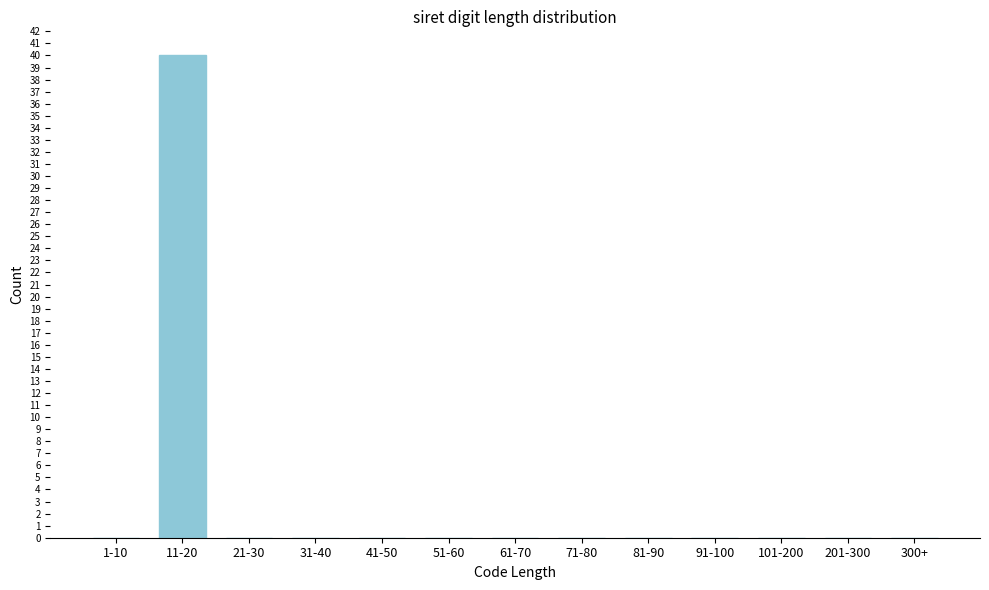

Reading left to right, list all the values displayed in this chart.

1-10=0	11-20=40	21-30=0	31-40=0	41-50=0	51-60=0	61-70=0	71-80=0	81-90=0	91-100=0	101-200=0	201-300=0	300+=0